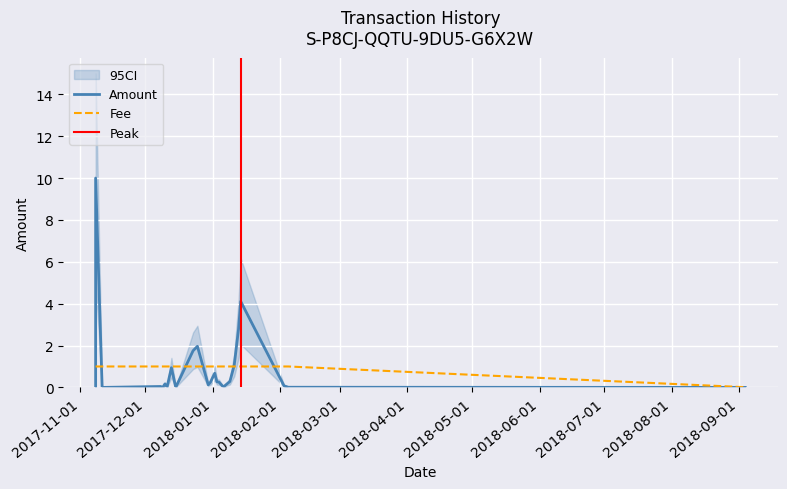

What is the value of the Fee point at the 16th from the left?

1.0